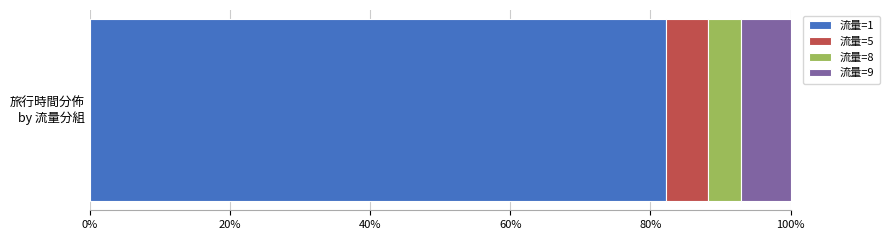

What are all the series names shown in the legend?

流量=1, 流量=5, 流量=8, 流量=9